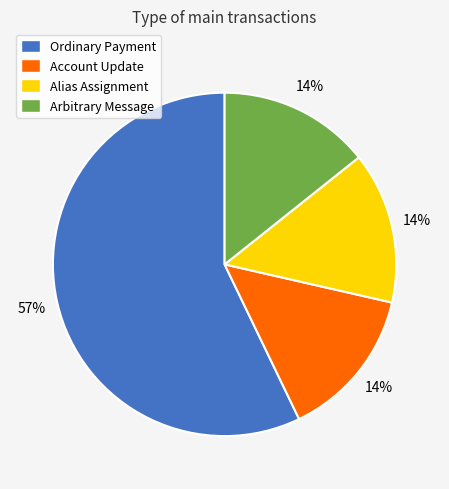

How many segments does this pie chart have?

4